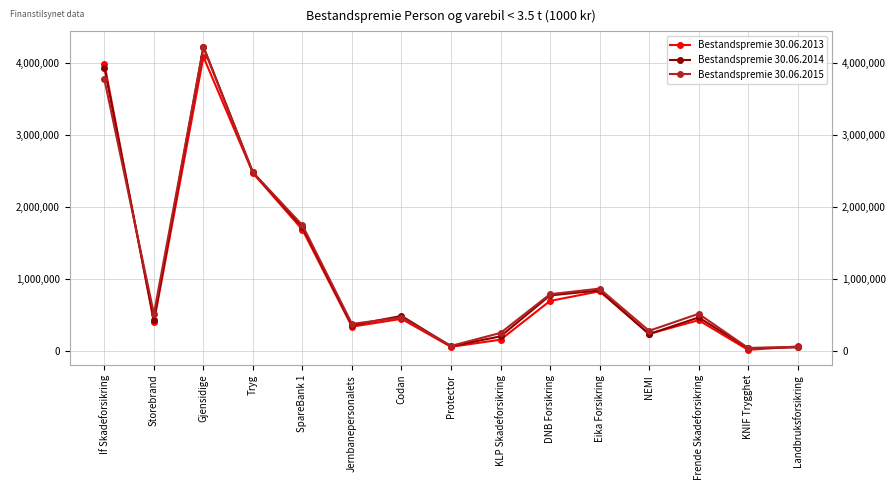

What is the minimum value shown in the chart?

22690